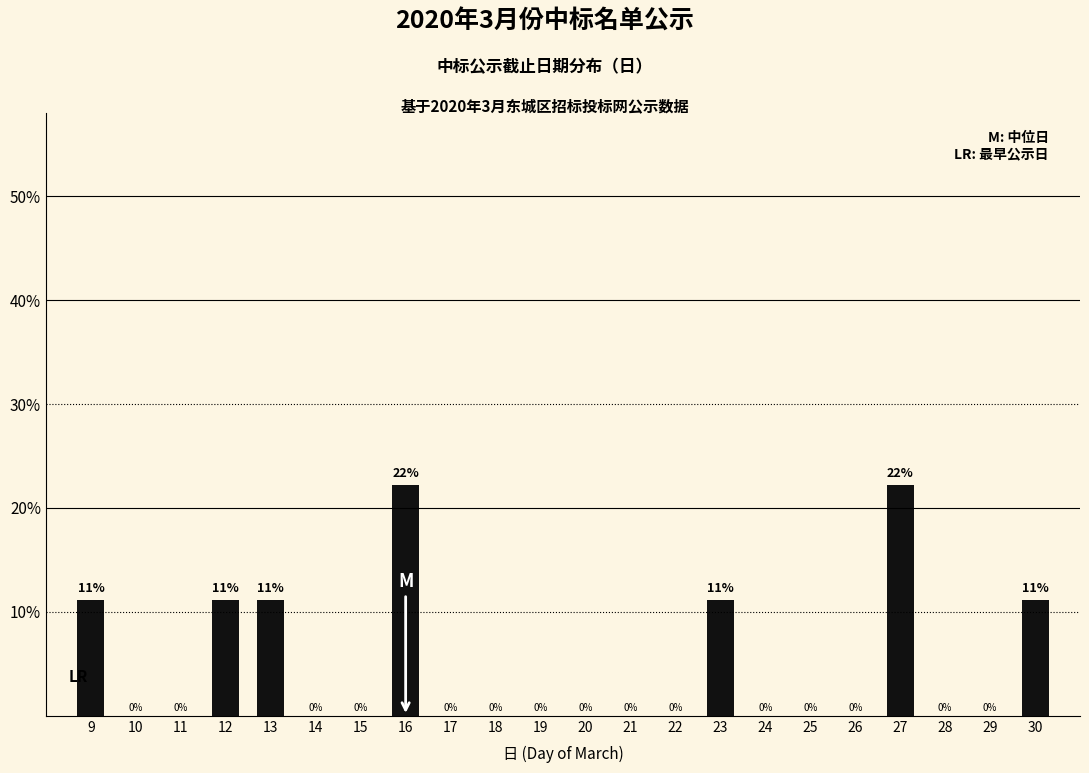

The chart shows a value of 0.0 at 25. True or false?

True